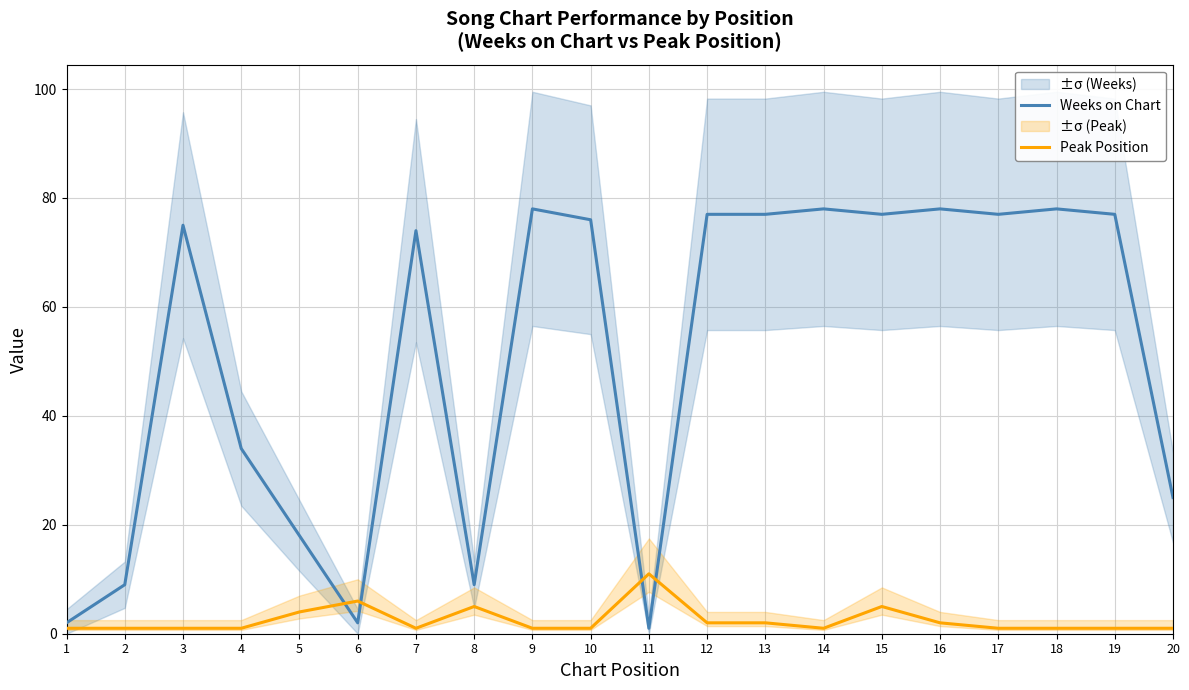

What is the difference between the second highest and minimum values in the Peak Position series?

5